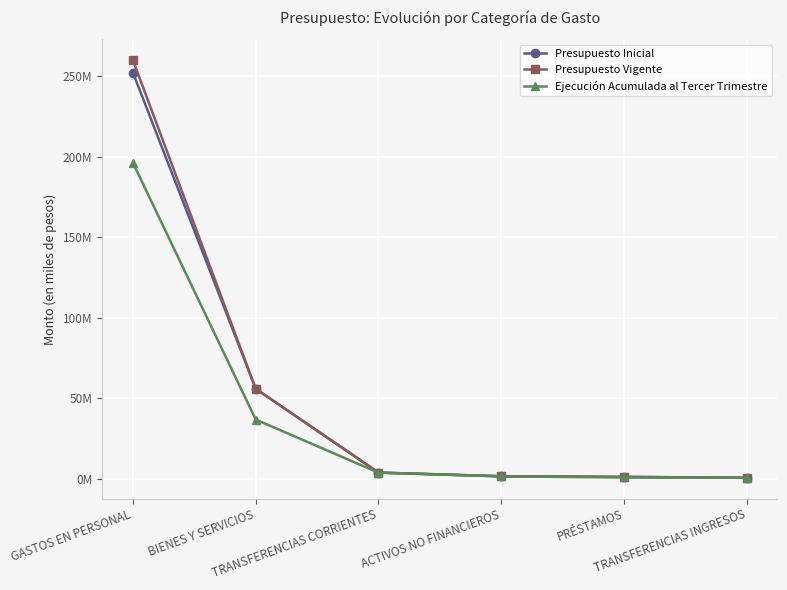

Does the chart have visible grid lines?

Yes